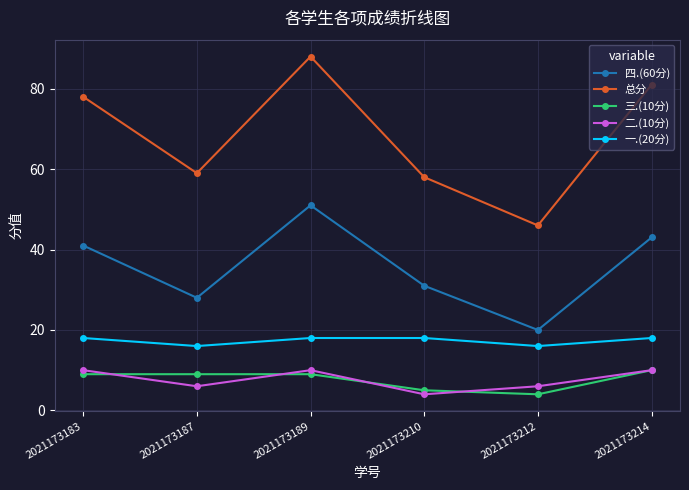

Which series has the largest total across all categories?

总分